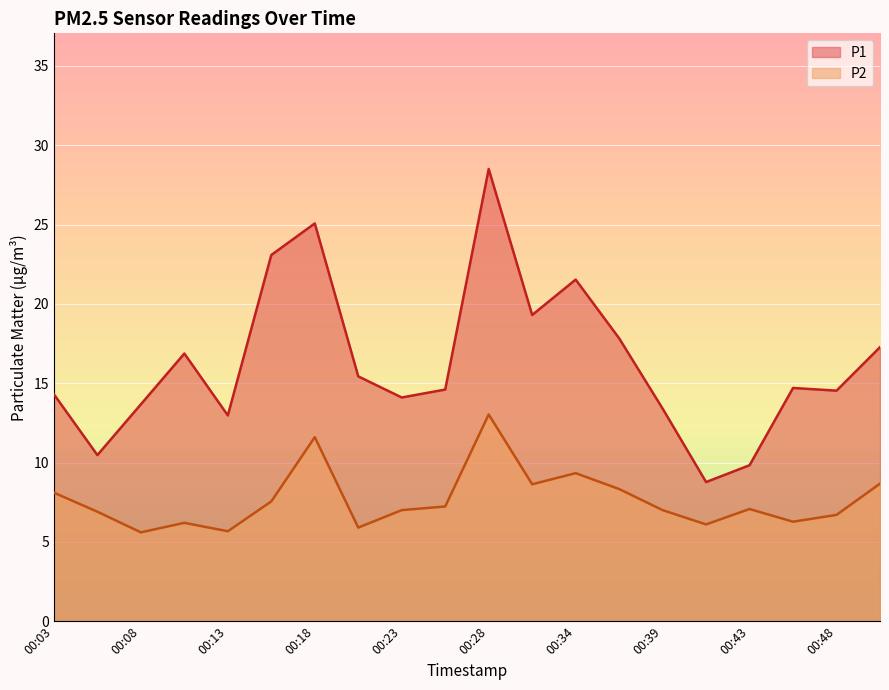

What is the value of the P2 point at the 8th from the left?

5.9